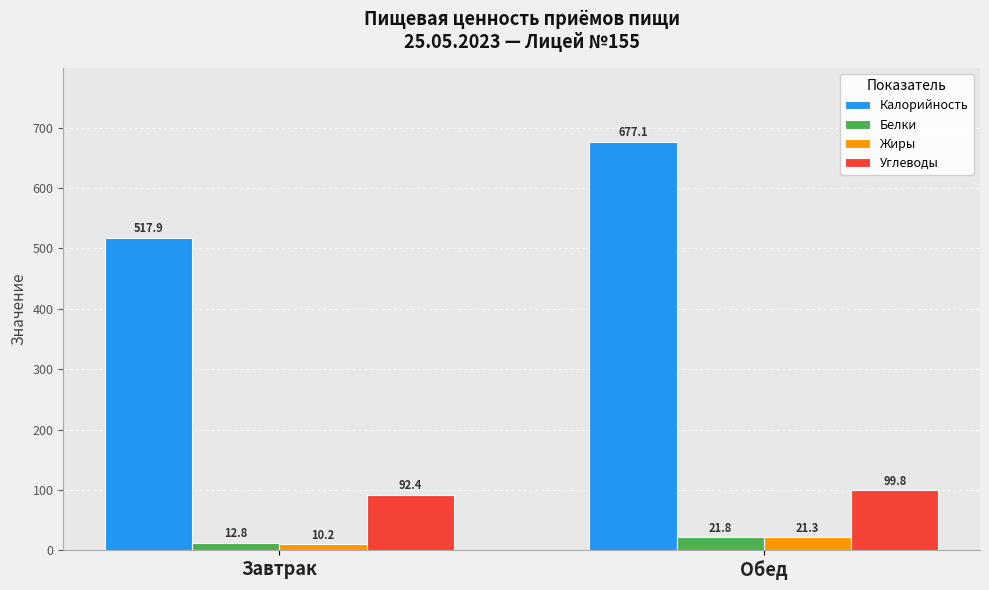

Which category has the lowest value in the Углеводы series?

Завтрак